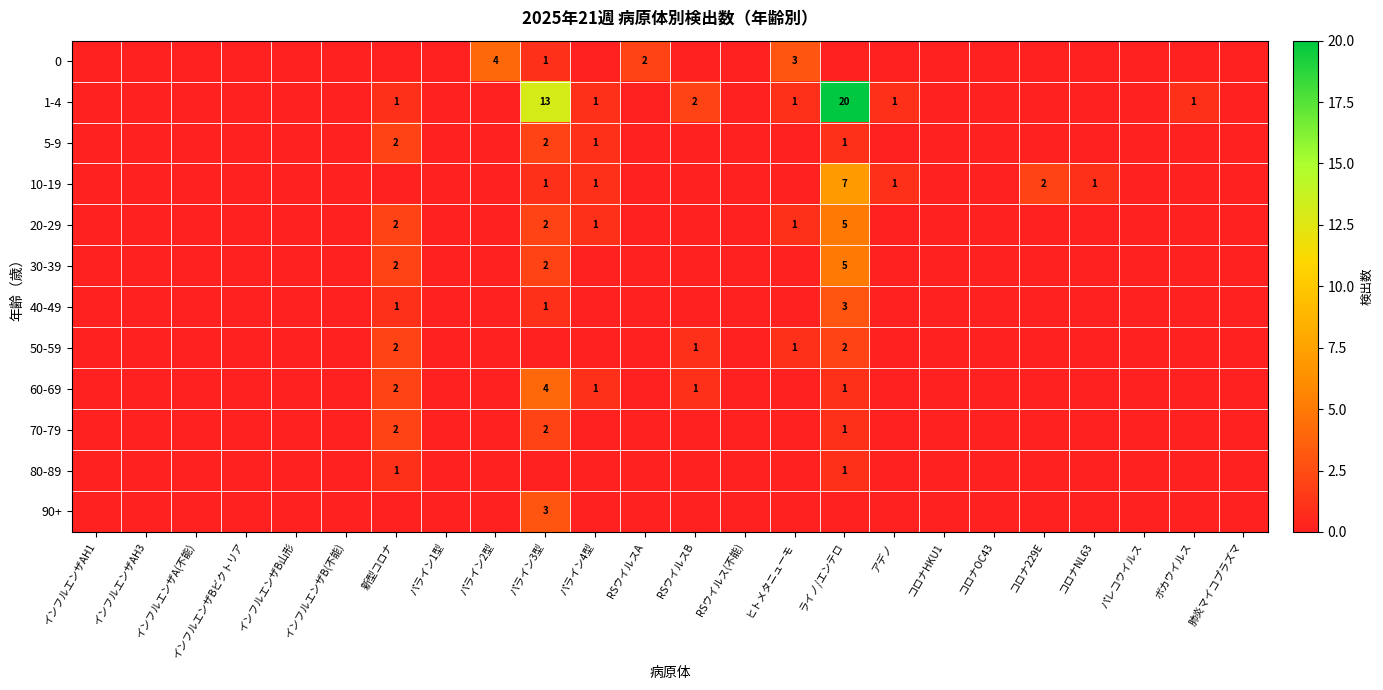

Is it true that 50-59 equals 0 at ヒトメタニューモ?

False